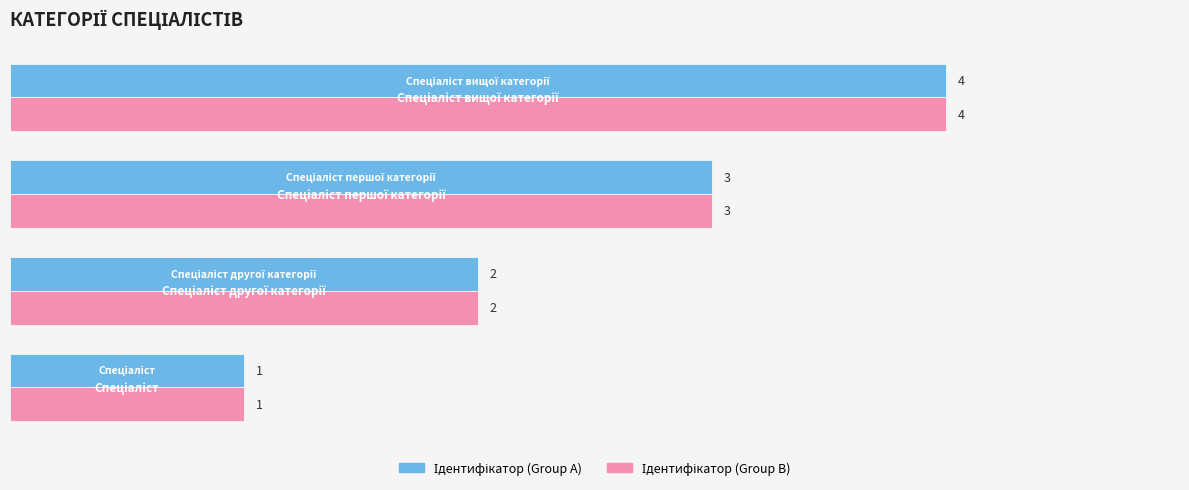

How many categories are shown in the chart?

4